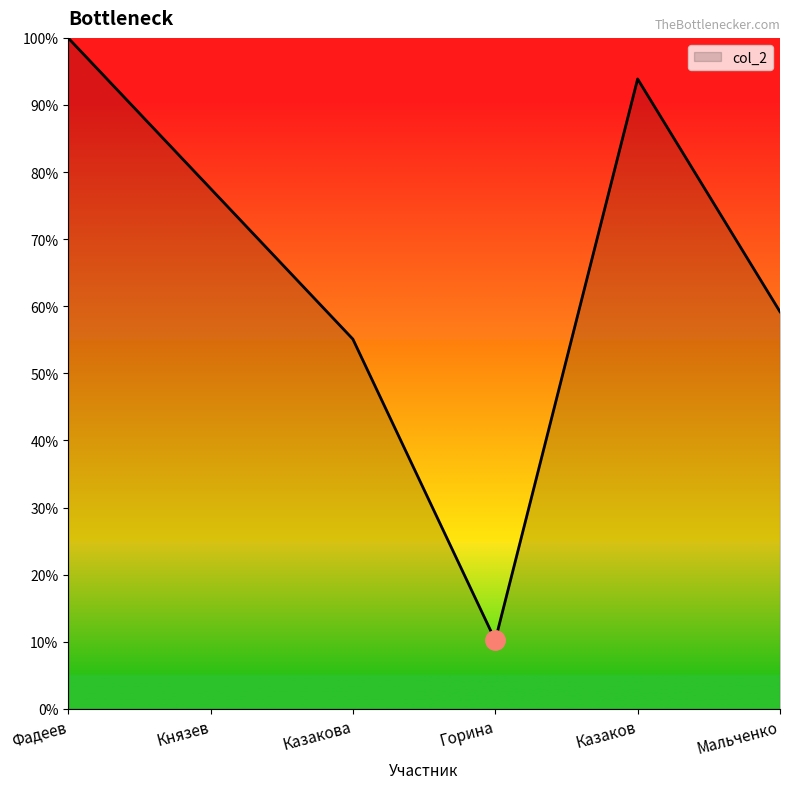

The value at Князев is 124.5. True or false?

False